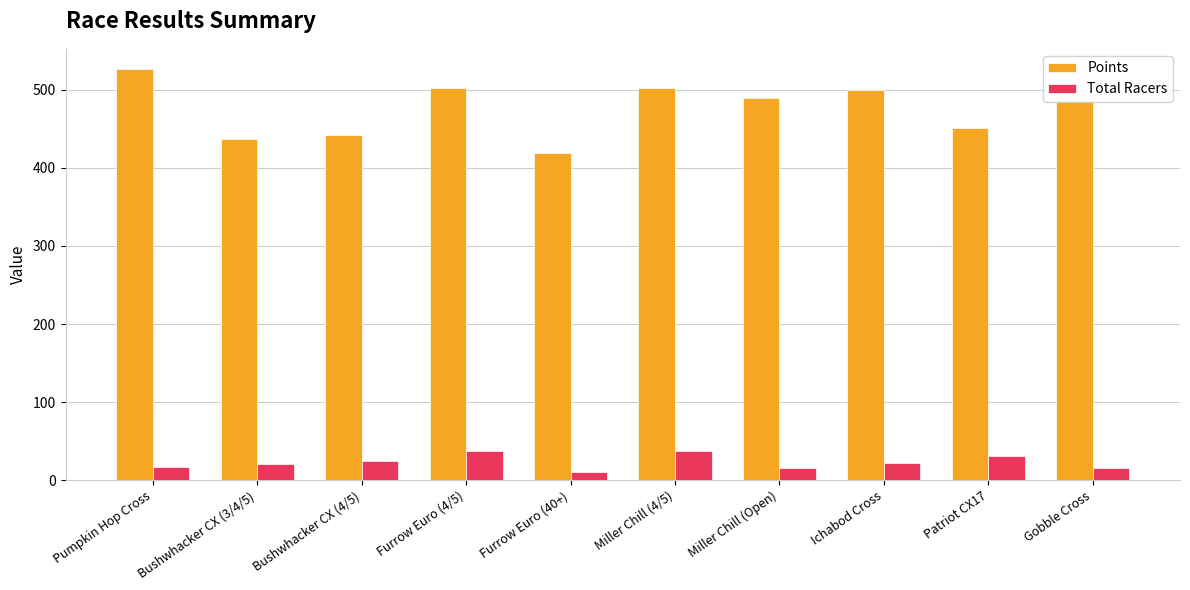

Which series has the widest spread of values?

Points